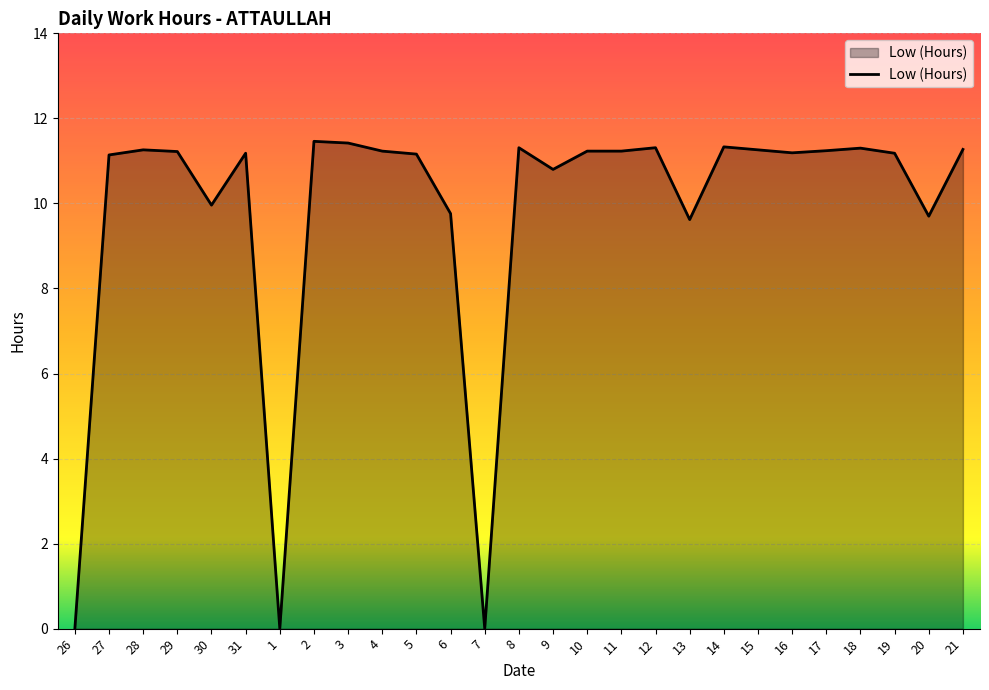

What is the change in value from 9 to 21?

+0.5